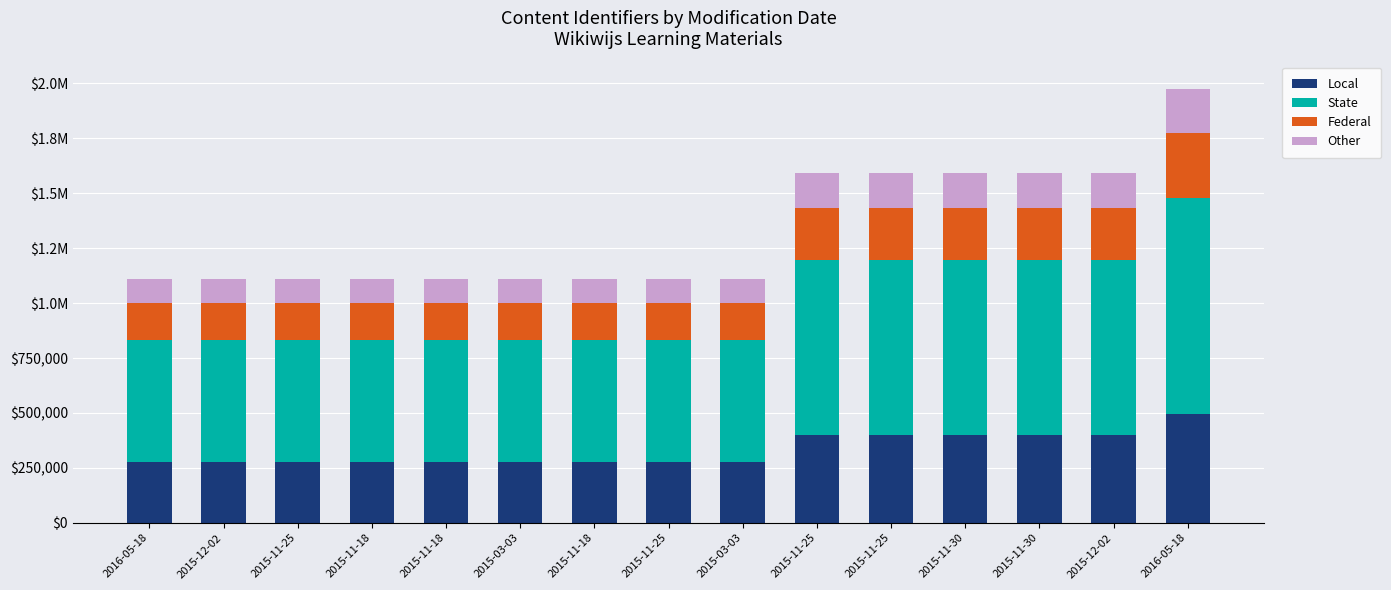

Does the chart contain any negative values?

No